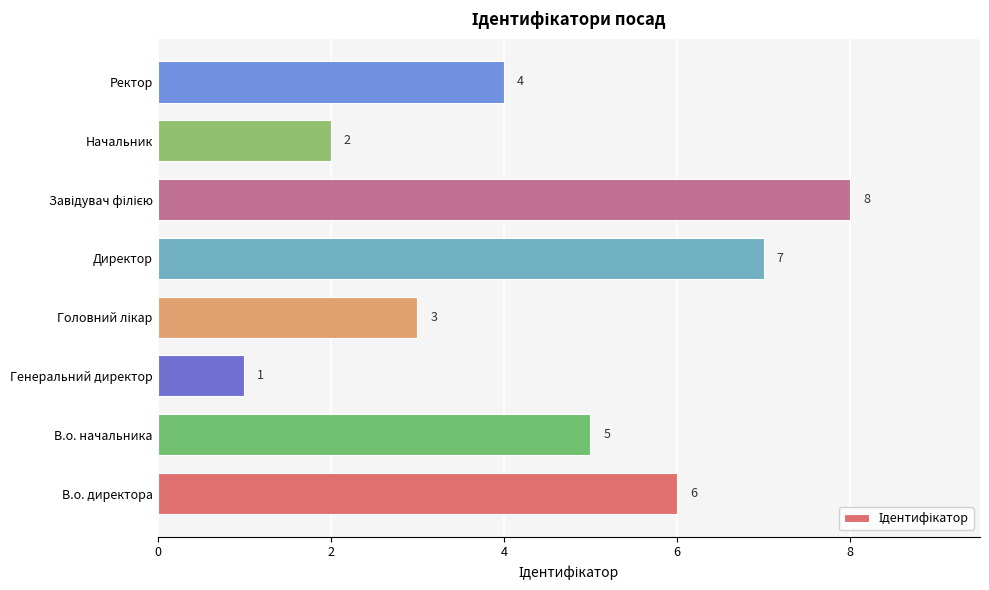

What is the greatest value displayed?

8